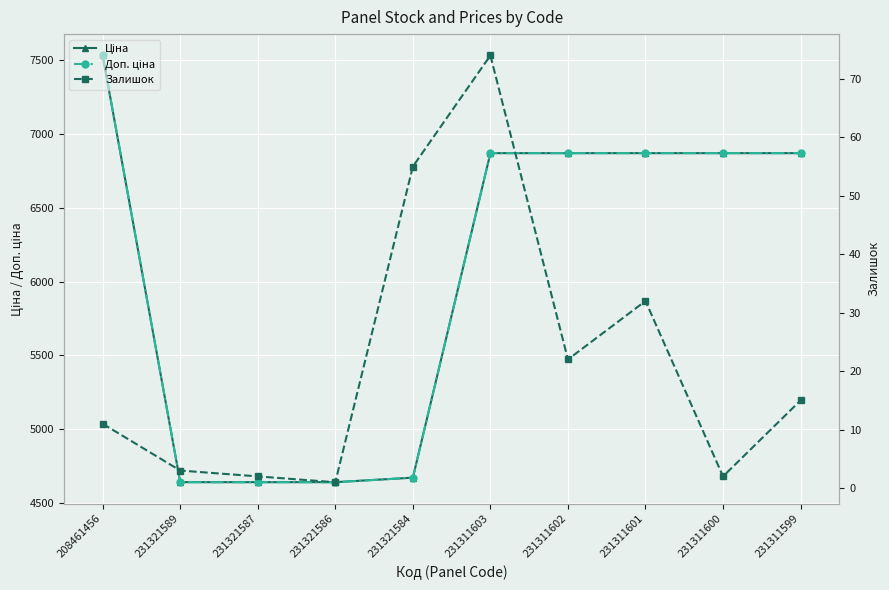

At which label does Залишок first exceed 15?

231321584